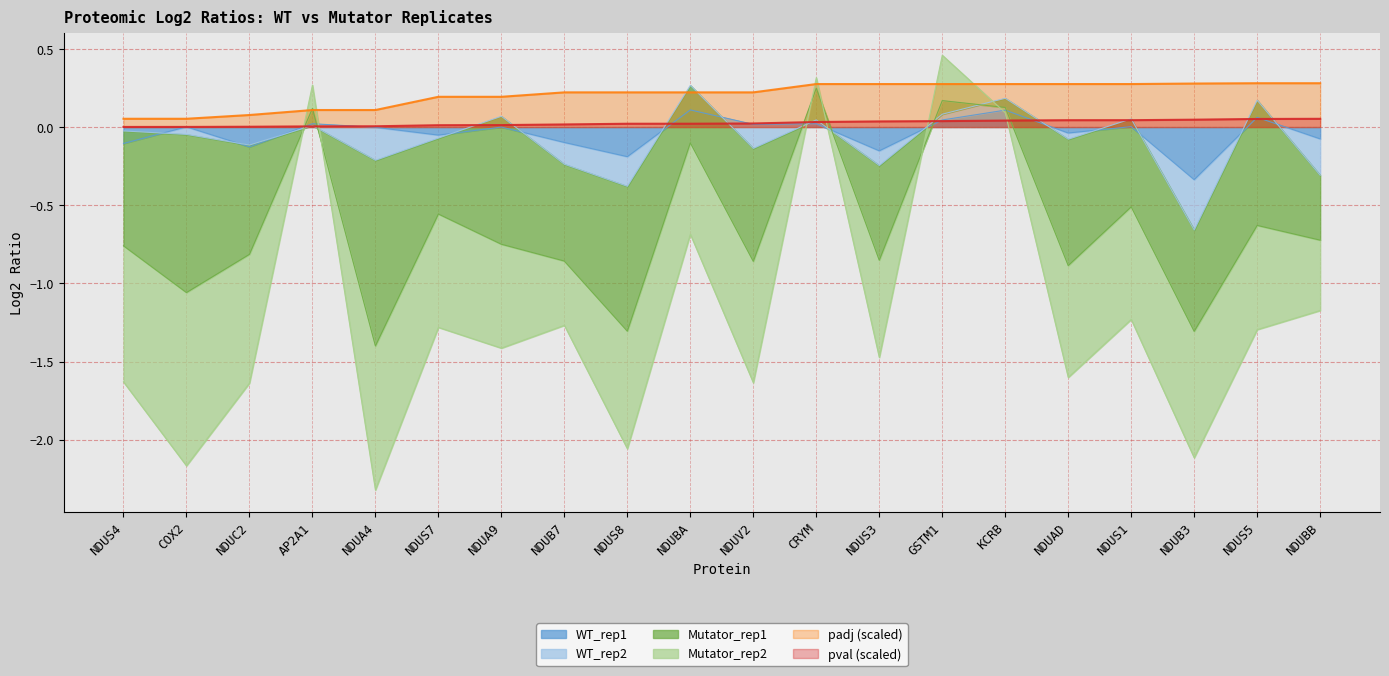

What is the label of the 9th point from the left?

NDUS8